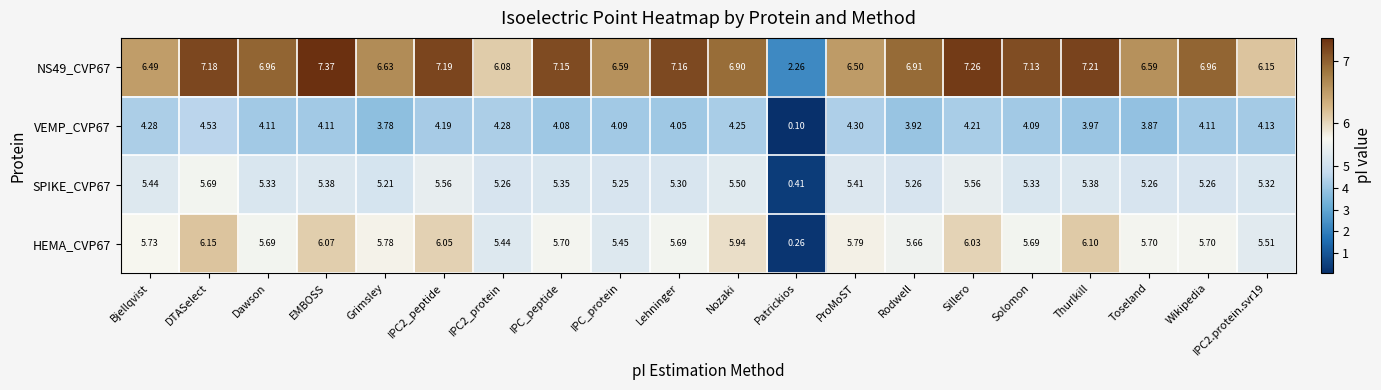

What is the greatest value displayed?

7.4